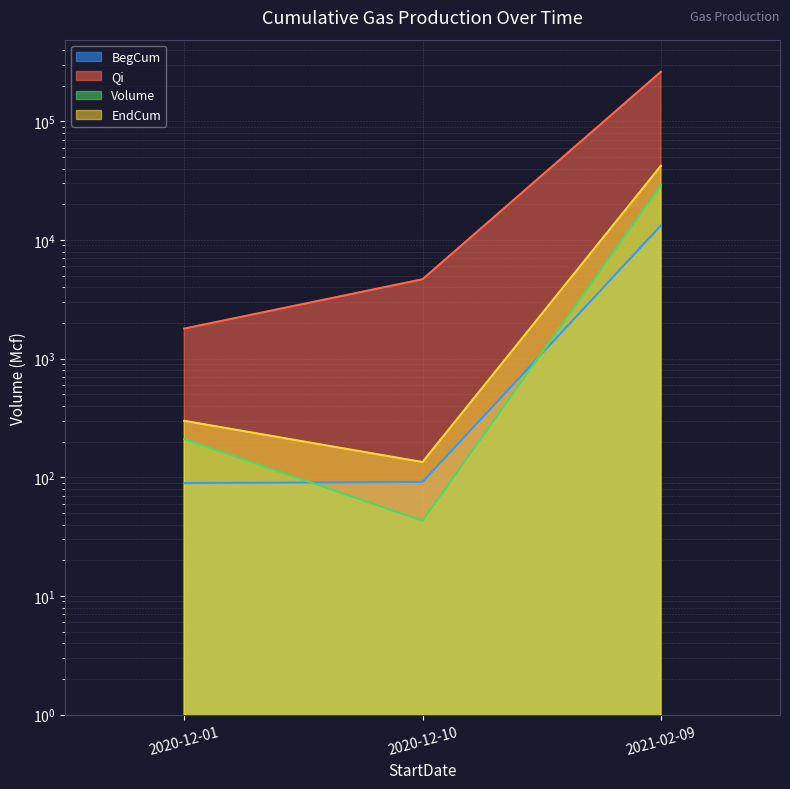

Between 2020-12-01 and 2020-12-10, which series saw the biggest shift?

Qi